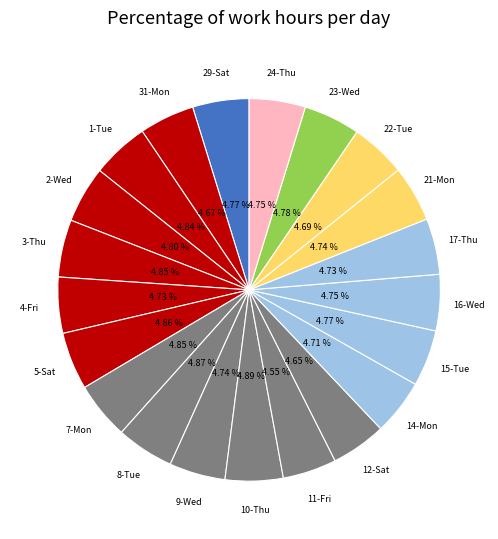

Count the number of slices in the pie.

21